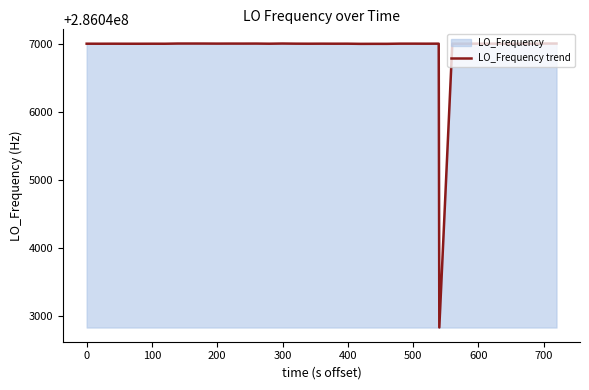

What is the smallest value displayed?

286042828.0